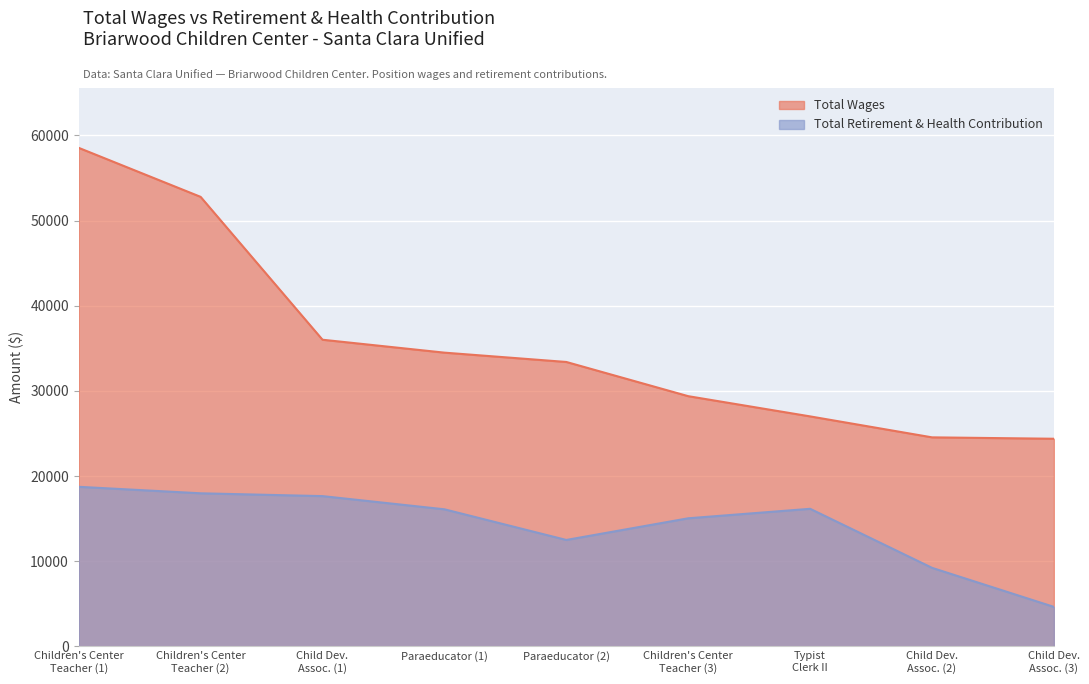

True or false: Total Retirement & Health Contribution and Total Wages cross at least once.

False